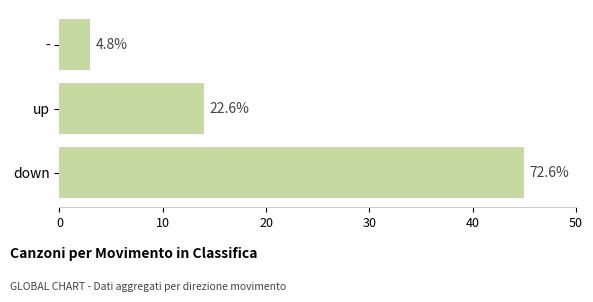

Does the chart contain stacked bars?

No